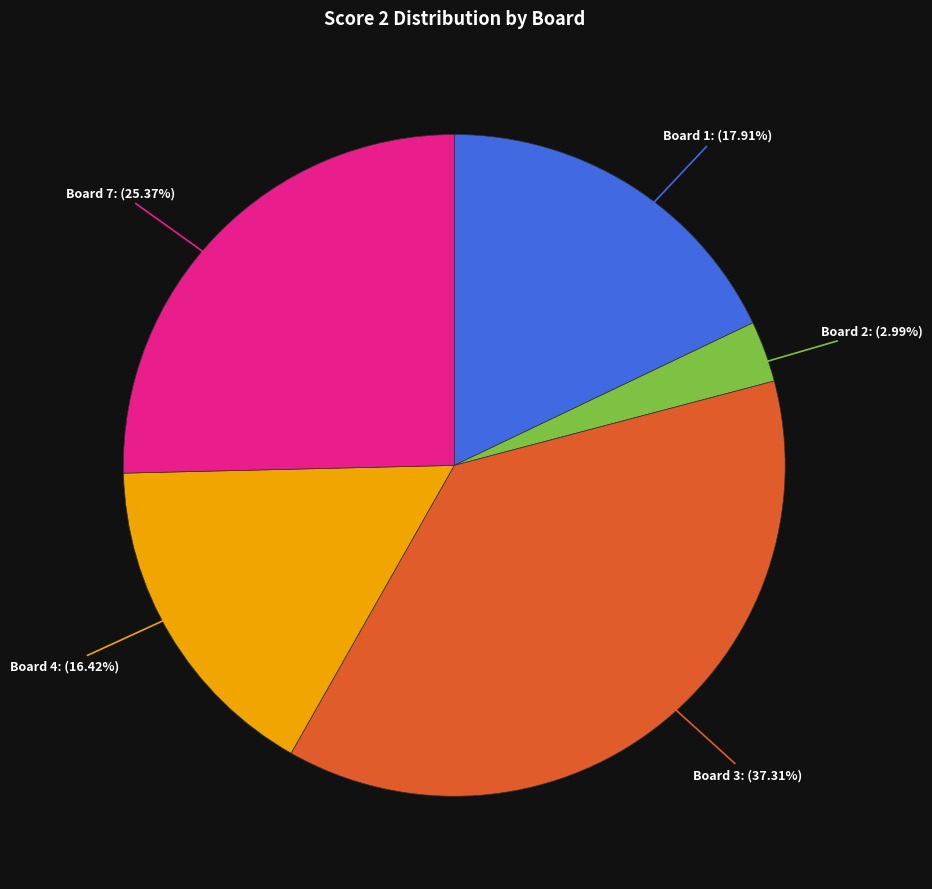

Does any single category account for the majority?

No